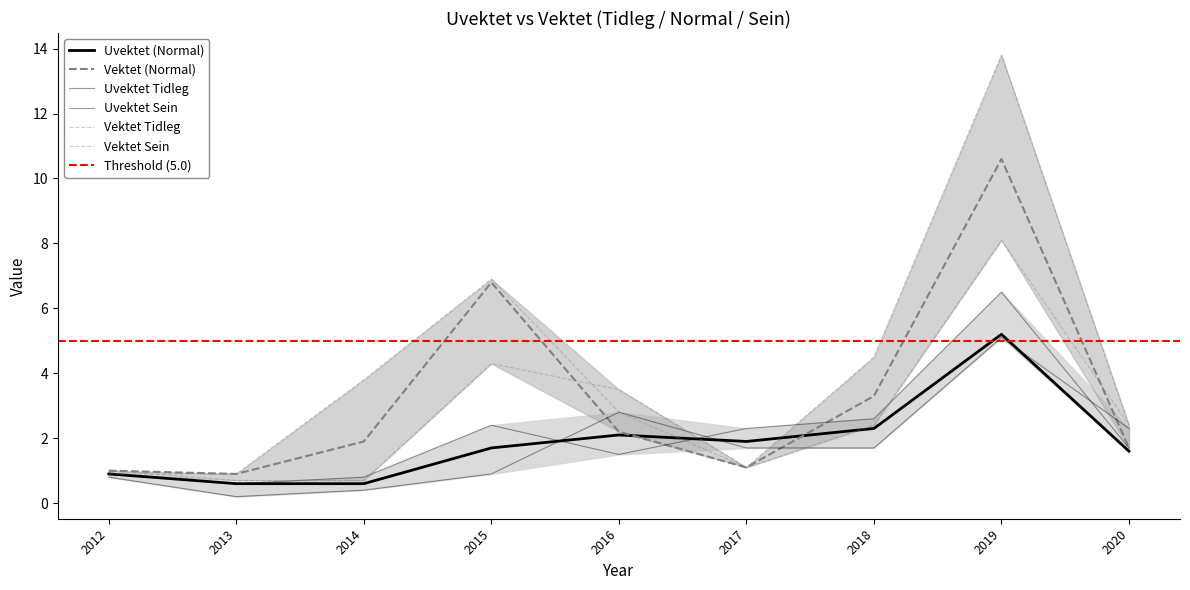

Reading right to left, transcribe all the data shown in this chart.

Uvektet_Tidleg: 2.3	5.1	1.7	1.7	2.8	0.9	0.4	0.2	0.8
Uvektet_Normal: 1.6	5.2	2.3	1.9	2.1	1.7	0.6	0.6	0.9
Uvektet_Sein: 1.7	6.5	2.6	2.3	1.5	2.4	0.8	0.6	0.9
Vektet_Tidleg: 2.4	8.1	2.4	1.1	3.5	4.3	0.7	0.7	1.0
Vektet_Normal: 1.7	10.6	3.3	1.1	2.2	6.8	1.9	0.9	1.0
Vektet_Sein: 2.4	13.8	4.5	1.1	2.8	6.9	3.8	0.9	0.9